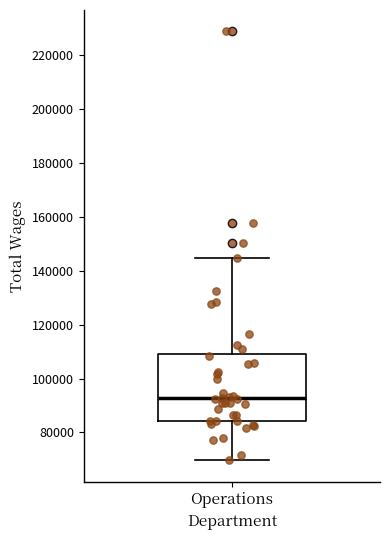

Where is the upper edge of the box for Operations on the y-axis? The values are not printed on the chart, so give them approximately, as read against the axis.

110000